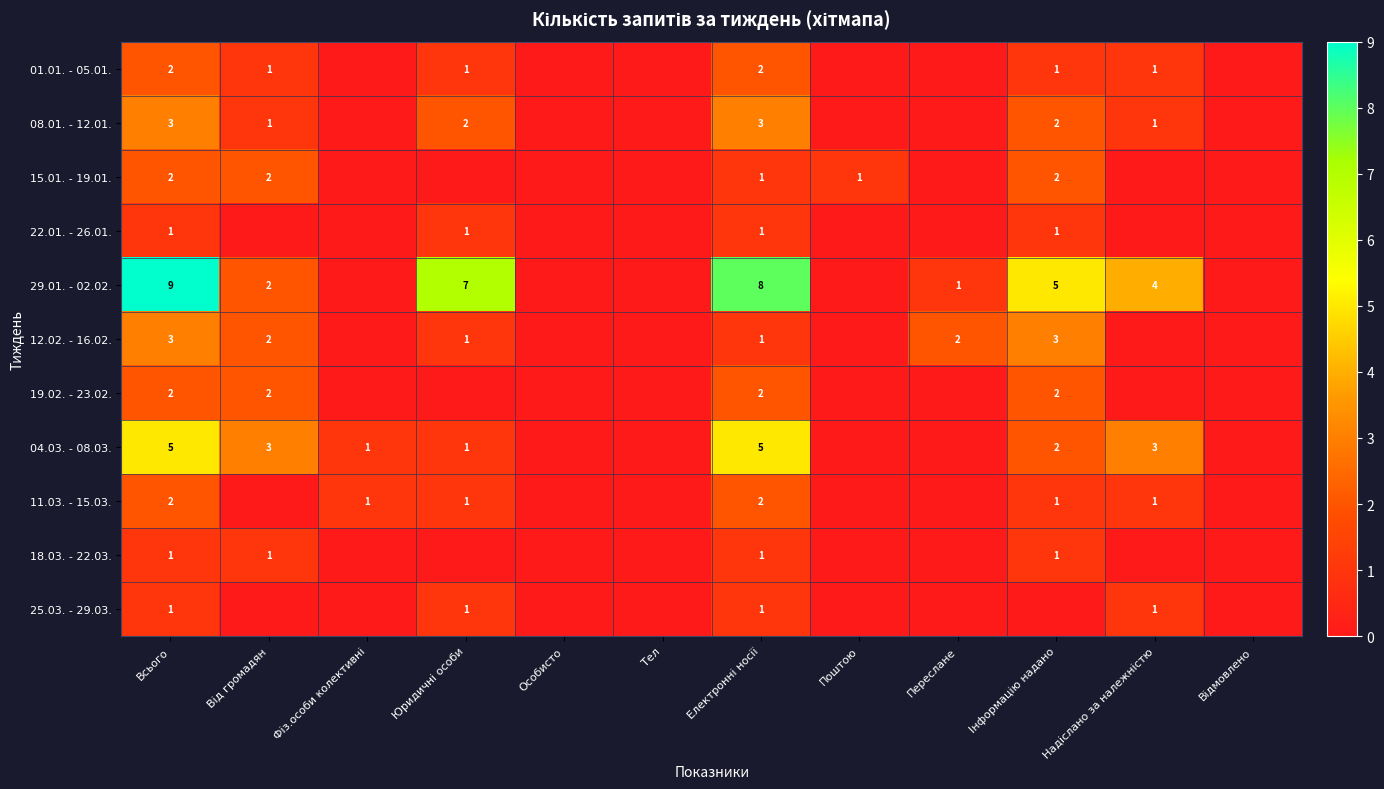

Between Фіз.особи колективні and Переслане, which series saw the biggest shift?

12.02. - 16.02.